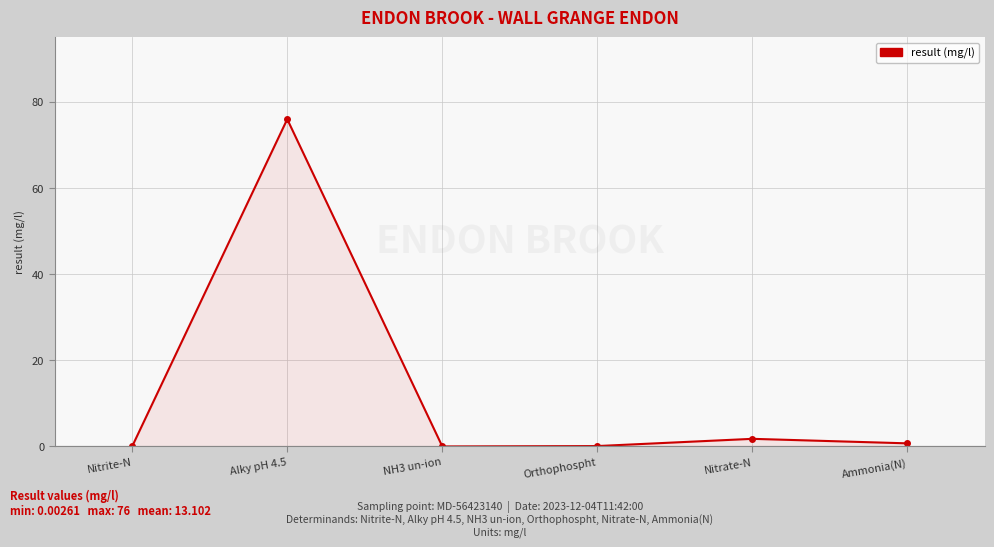

How many points are higher than both their immediate neighbors (excluding endpoints)?

2